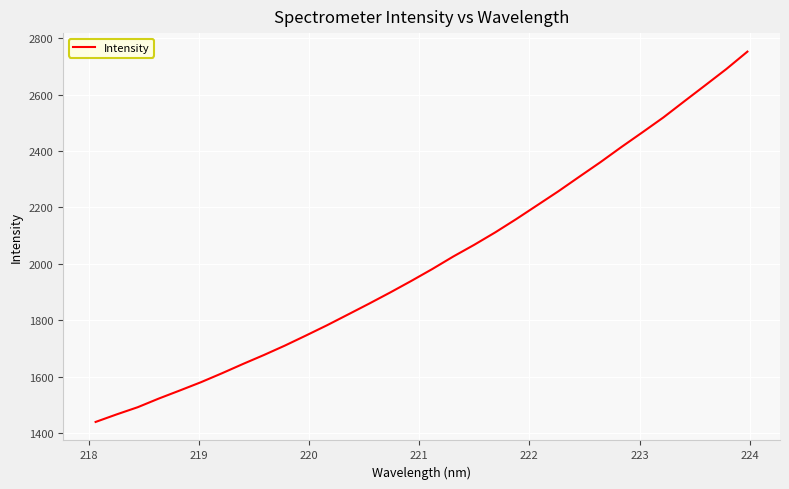

What is the smallest value displayed?

1438.9